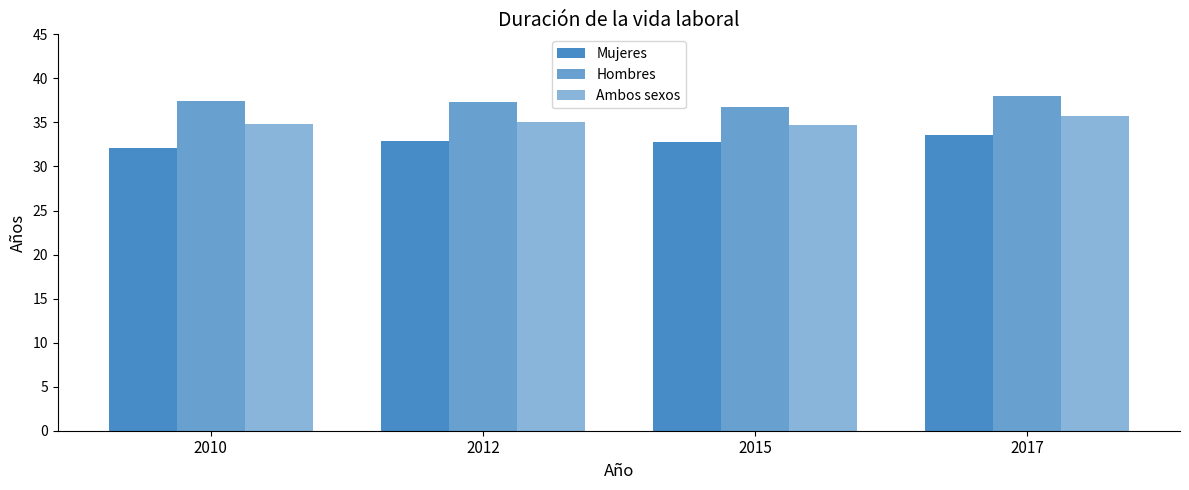

How many categories are shown in the chart?

4